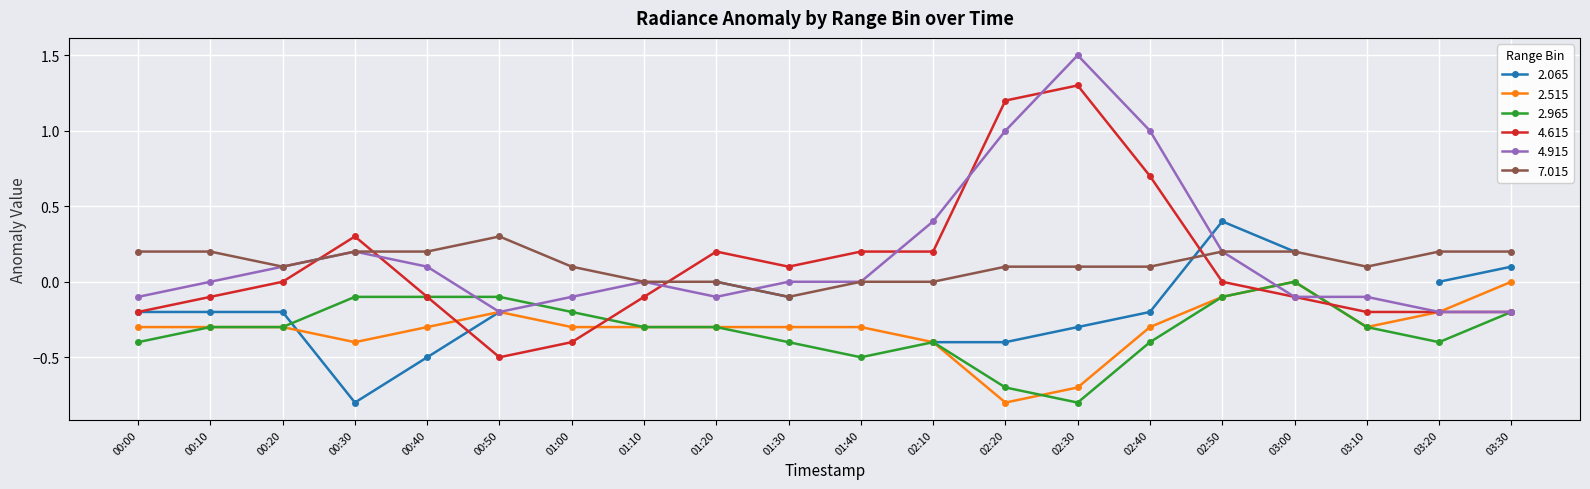

Is the value of 7.015 at 01:00 greater than the value of 4.915 at 01:40?

Yes